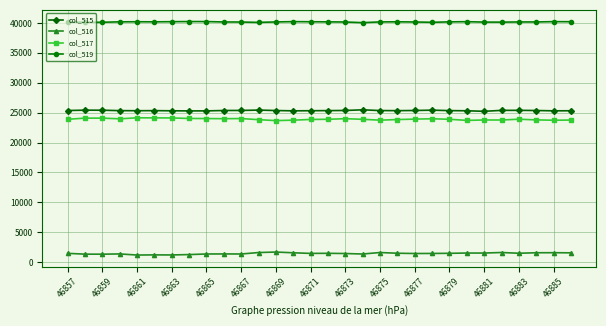

What is the highest value of the col_516 series?

1686